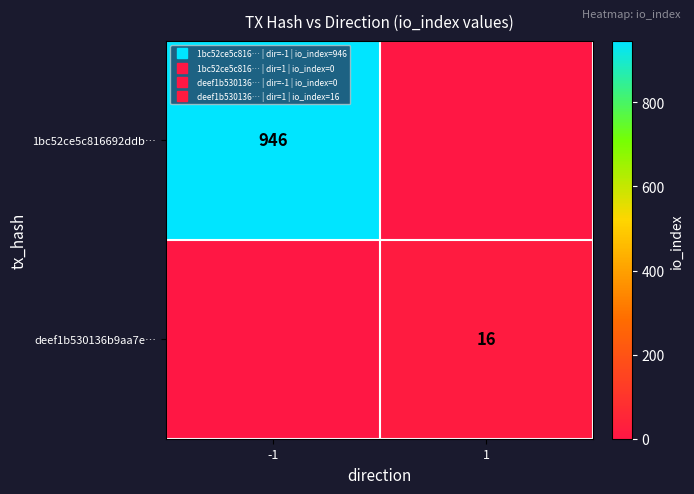

What is the spread (max minus min) of values at 1?

16